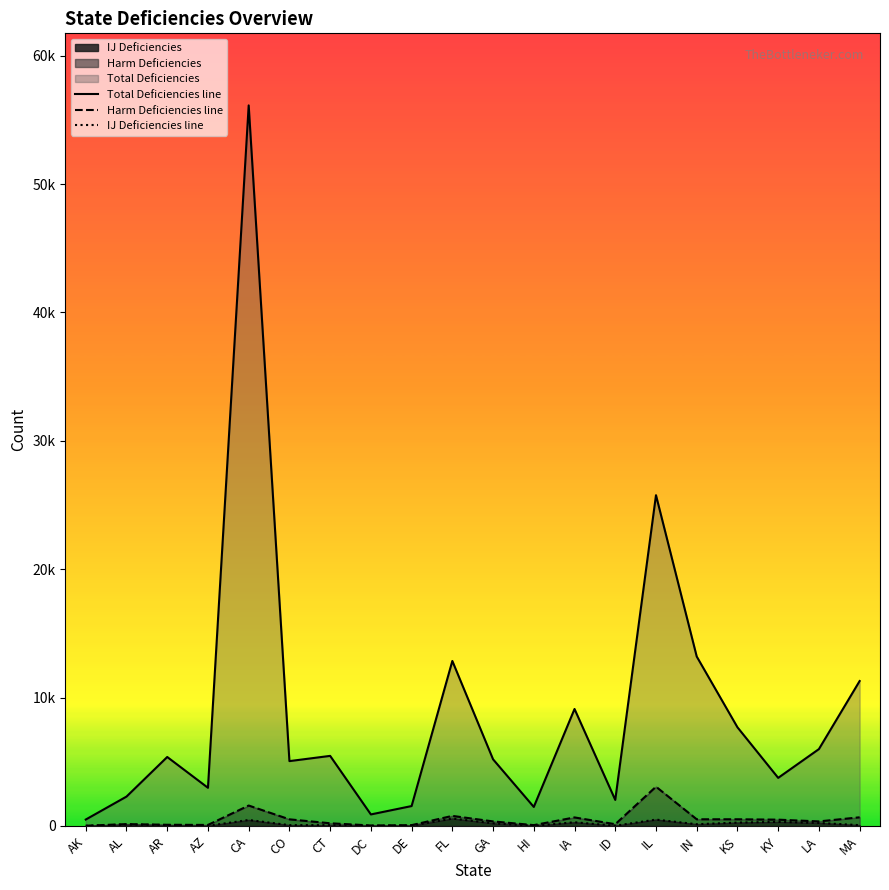

Between CO and MA, which is larger?

MA